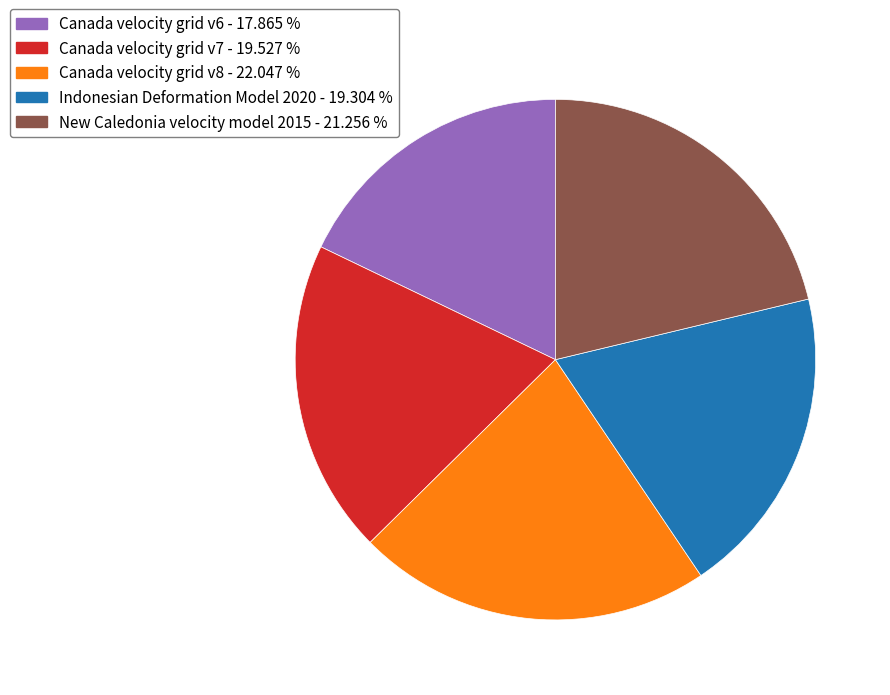

Does Indonesian Deformation Model 2020 represent more than half of the total?

No